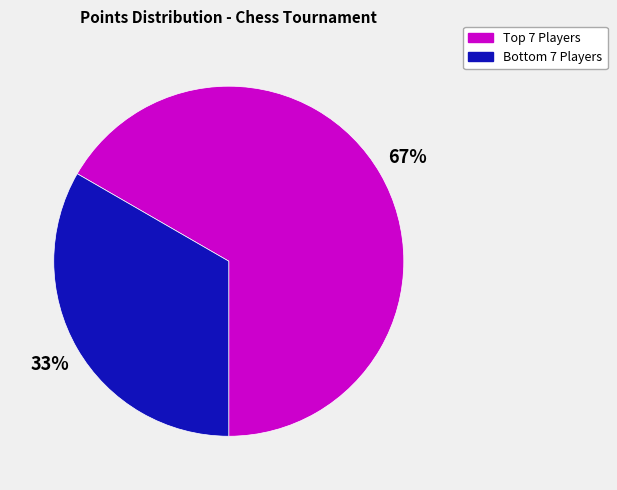

Is there any slice that represents more than half of the pie?

Yes